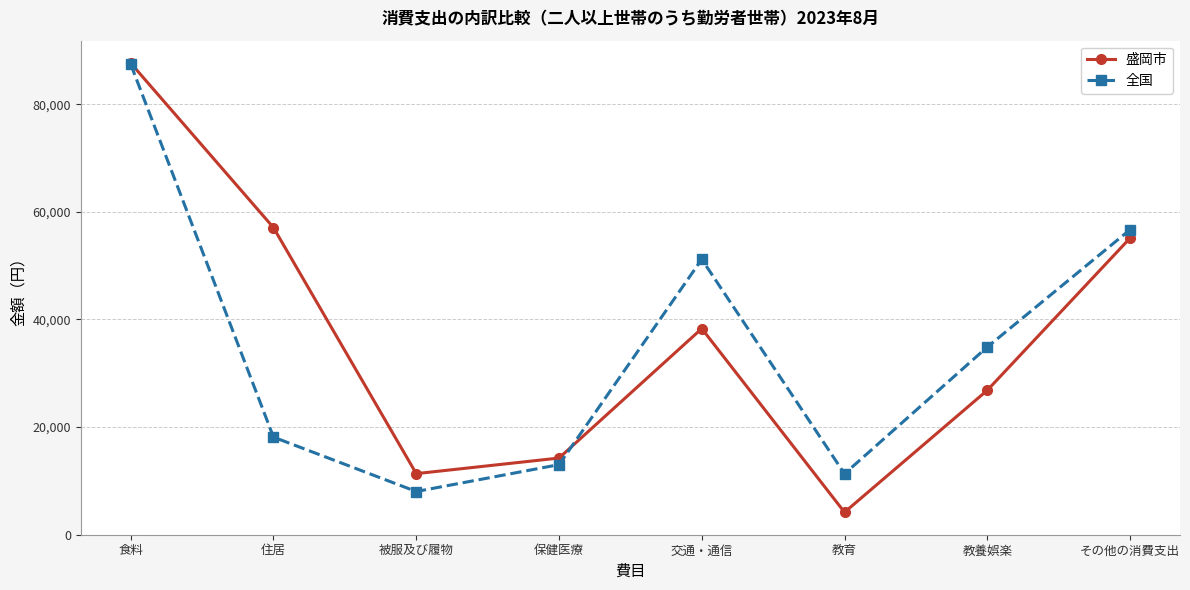

What is the value of the 盛岡市 point at the 8th from the left?

55113